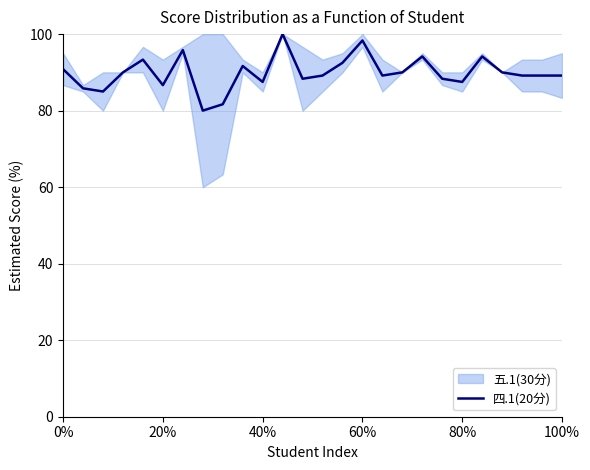

Does the chart have visible grid lines?

Yes